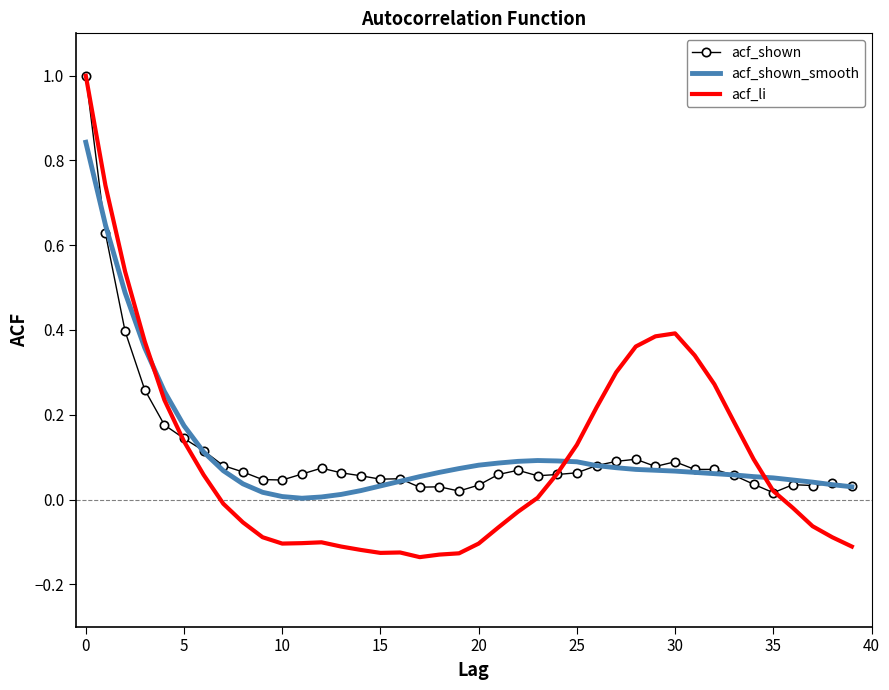

What is the greatest value displayed?

1.0